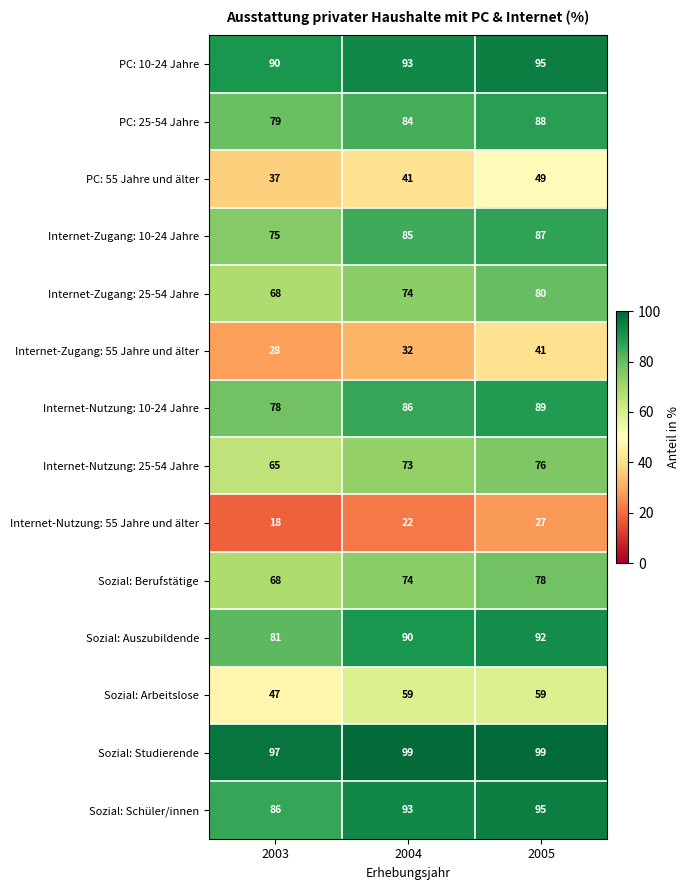

Is it true that Sozial: Auszubildende equals 92 at 2005?

True